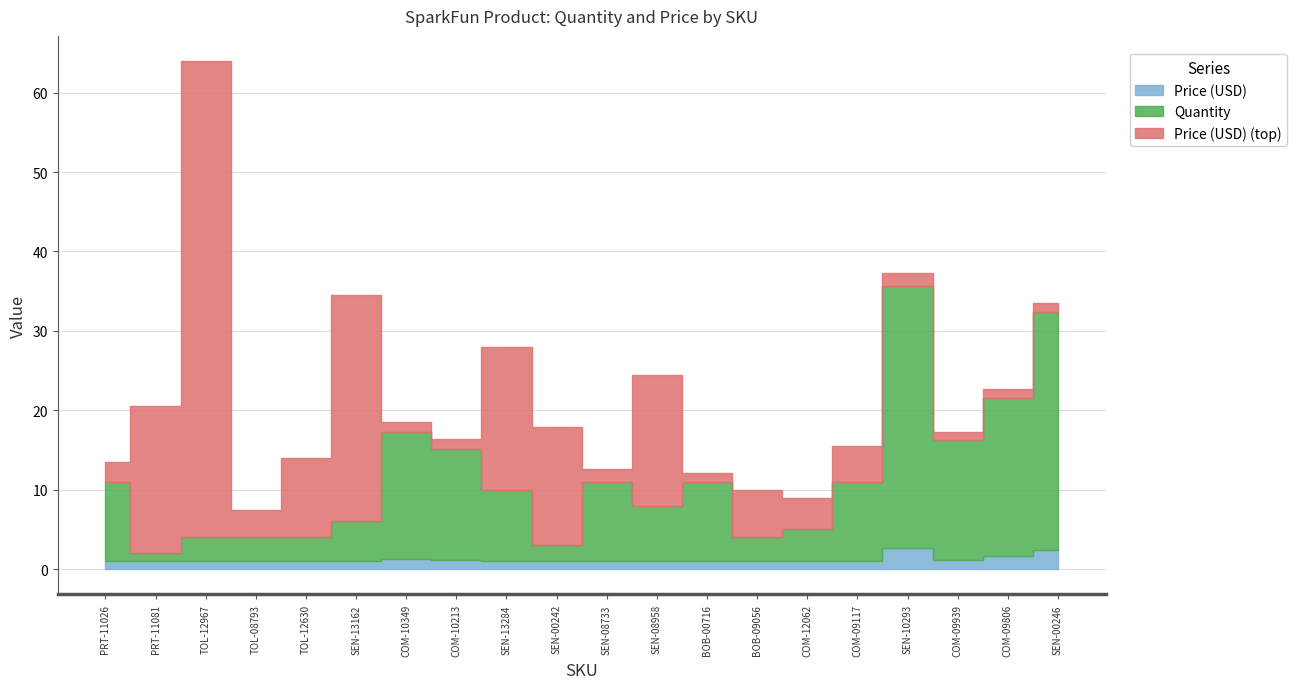

What is the value of the Quantity point at the 4th from the left?

3.0